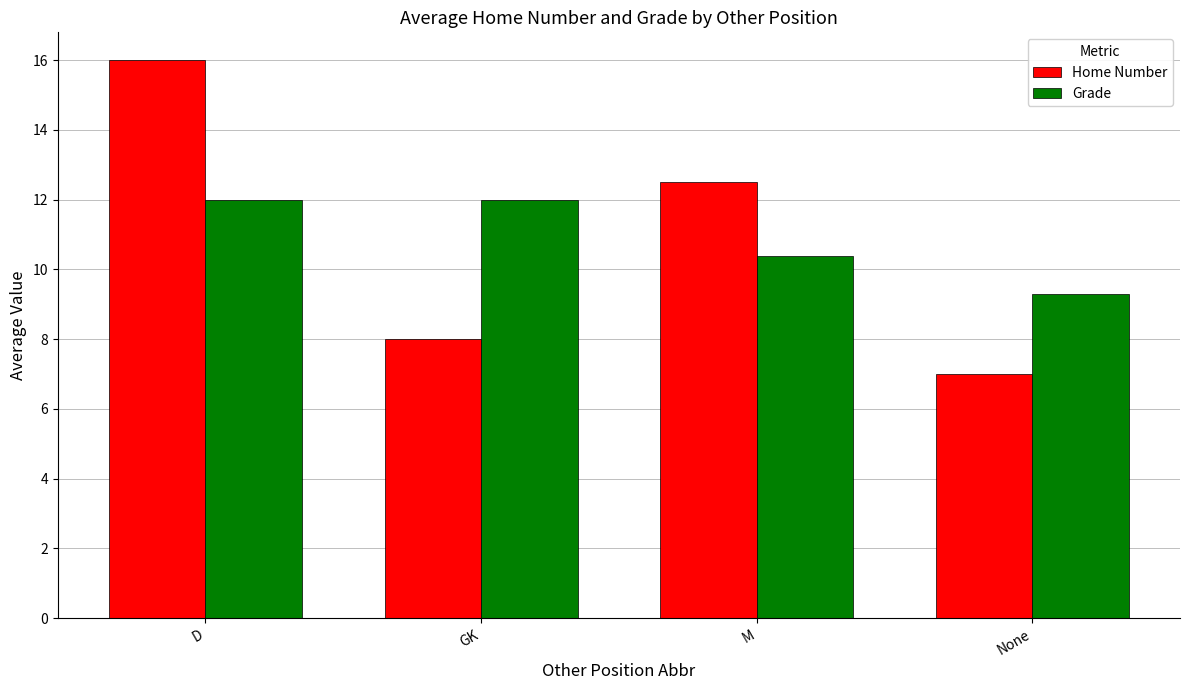

What is the value of the Home Number bar at the 4th from the left?

7.0